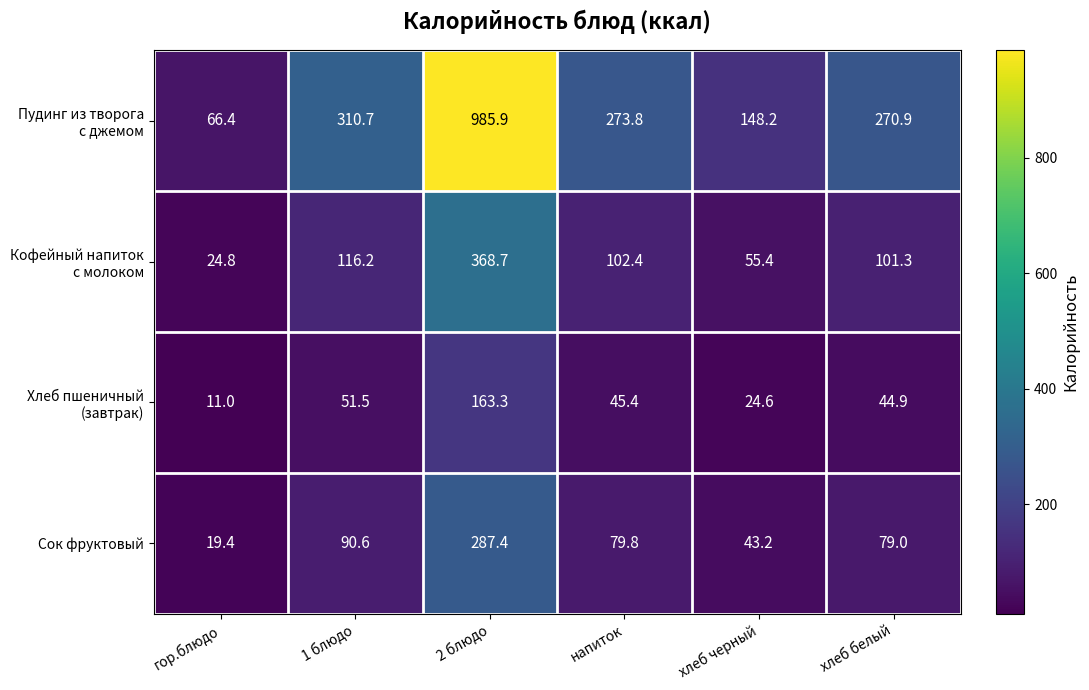

What is the total value across all series at гор.блюдо?

121.6